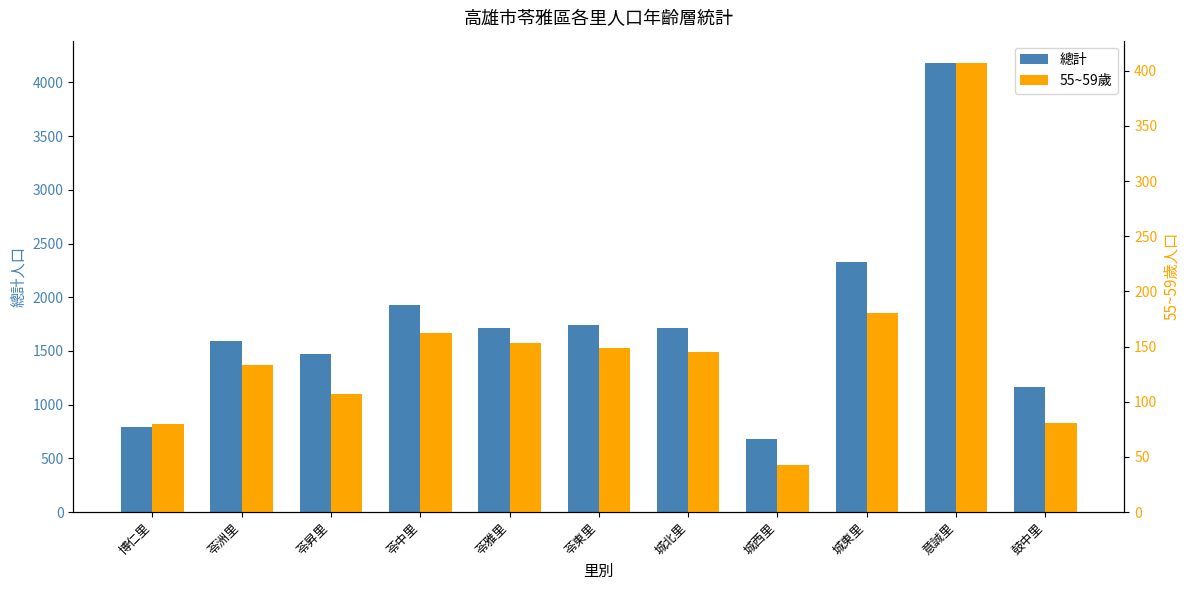

Reading left to right, extract all data points from this chart.

總計: 791	1588	1472	1925	1713	1744	1714	679	2332	4180	1167
55~59歲: 80	133	107	162	153	149	145	43	180	407	81